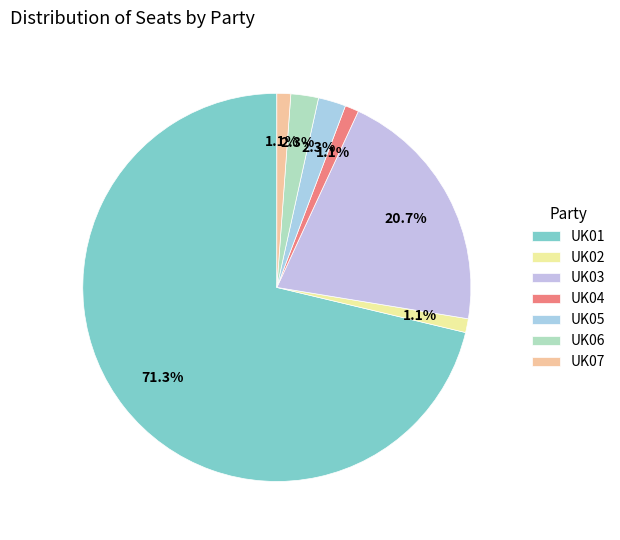

To the nearest percent, what is the combined percentage of UK02 and UK06?

3%